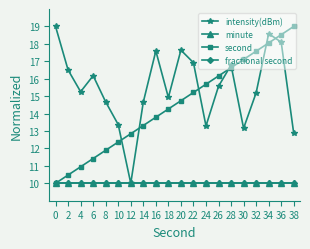

Does the chart have visible grid lines?

No